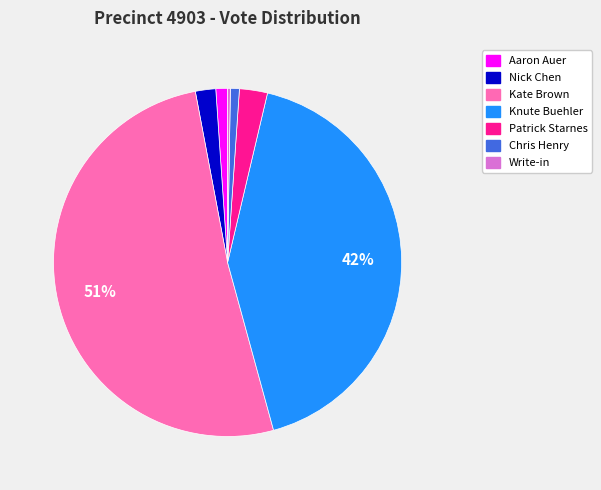

To the nearest percent, what is the difference between the Knute Buehler and Chris Henry slice percentages?

41%